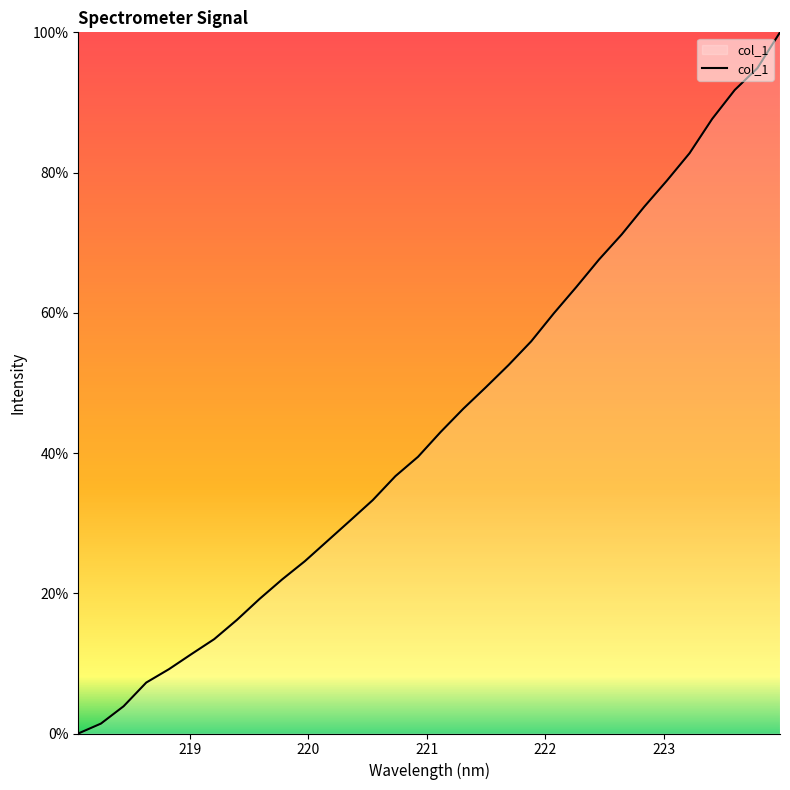

What is the difference between the maximum and minimum values?

100.0